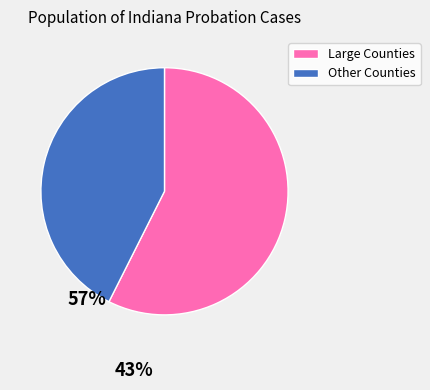

Does Large Counties represent more than half of the total?

Yes